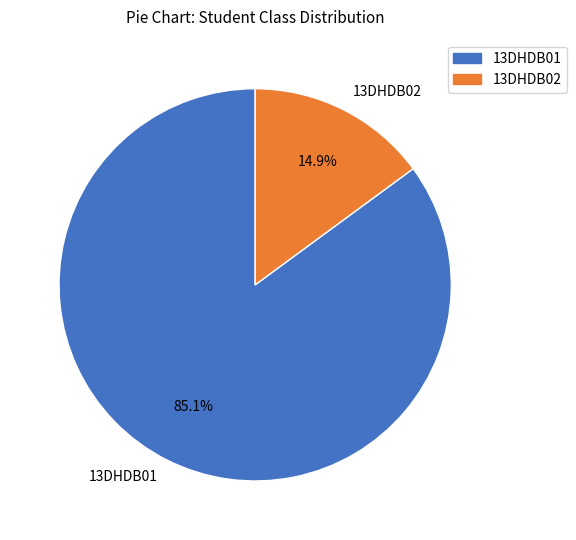

To the nearest percent, what portion does 13DHDB02 represent?

15%